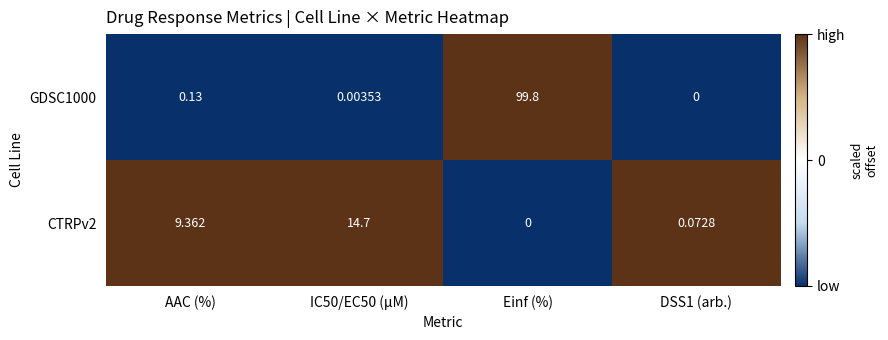

Is the value of GDSC1000 at AAC (%) greater than the value of CTRPv2 at Einf (%)?

Yes